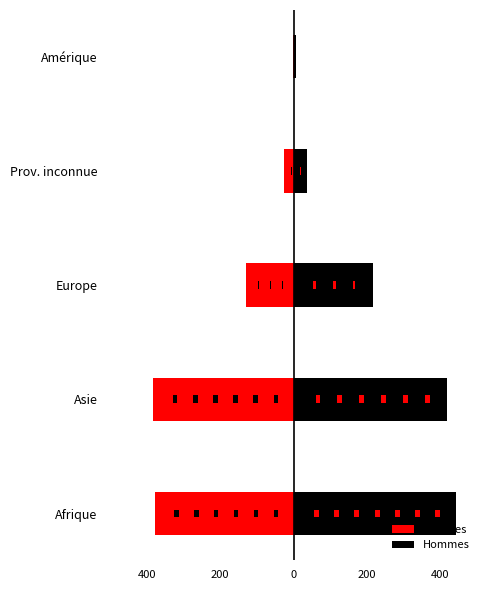

What is the value of the Femmes bar at the 2nd from the left?

-383